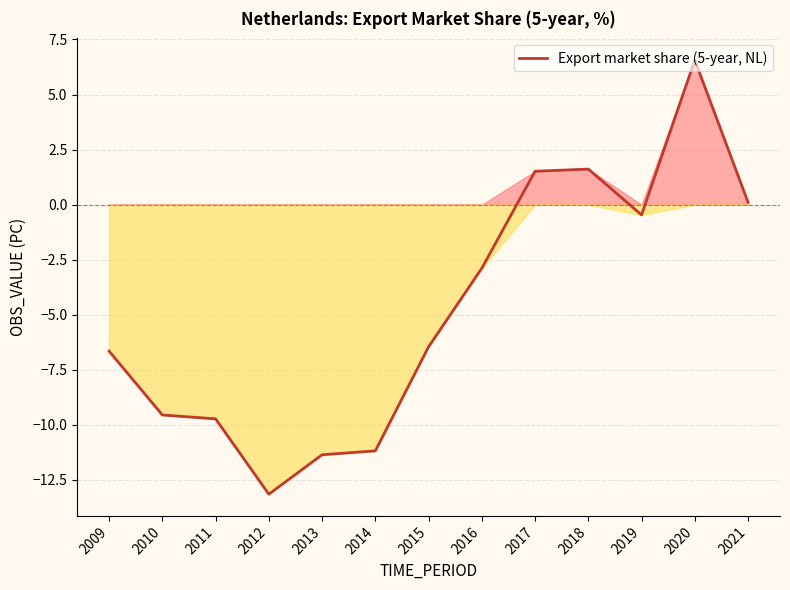

At which label does the data first exceed -6?

2016